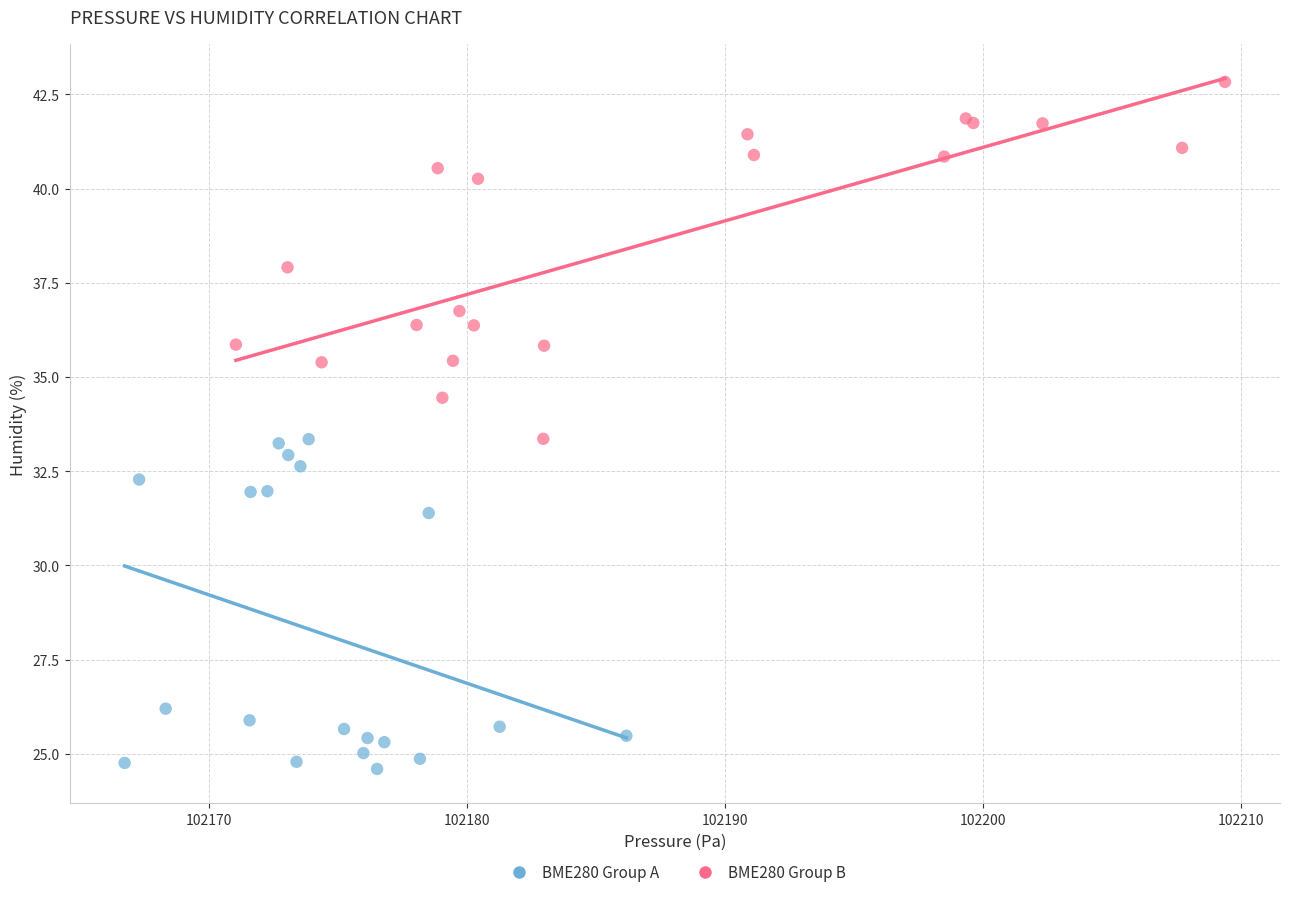

Which series contains the highest Y value?

BME280 Group B